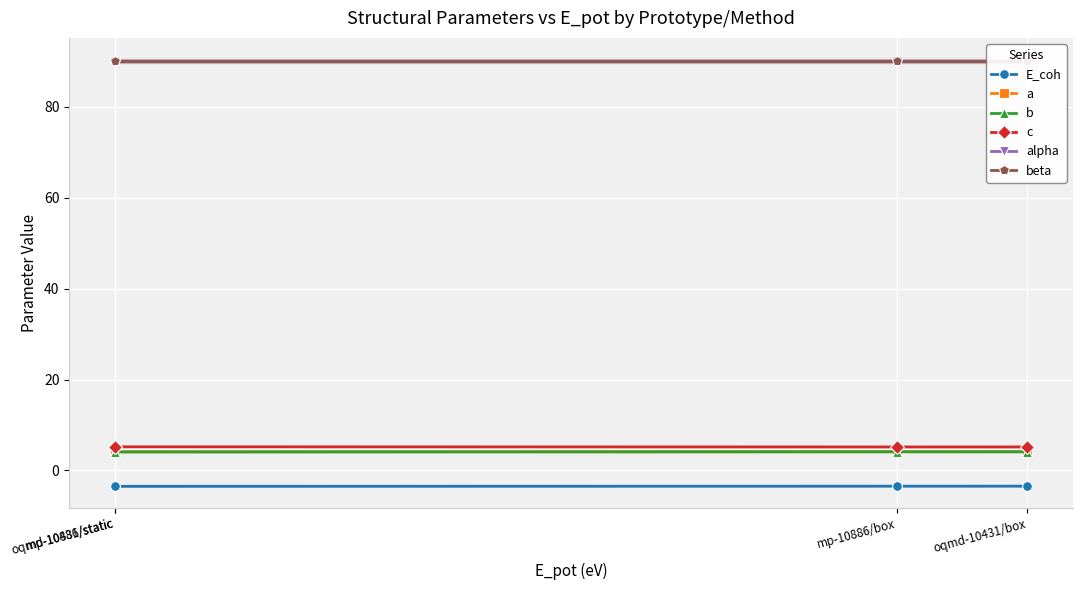

True or false: b has a value of 2.5 at mp-10886/static.

False